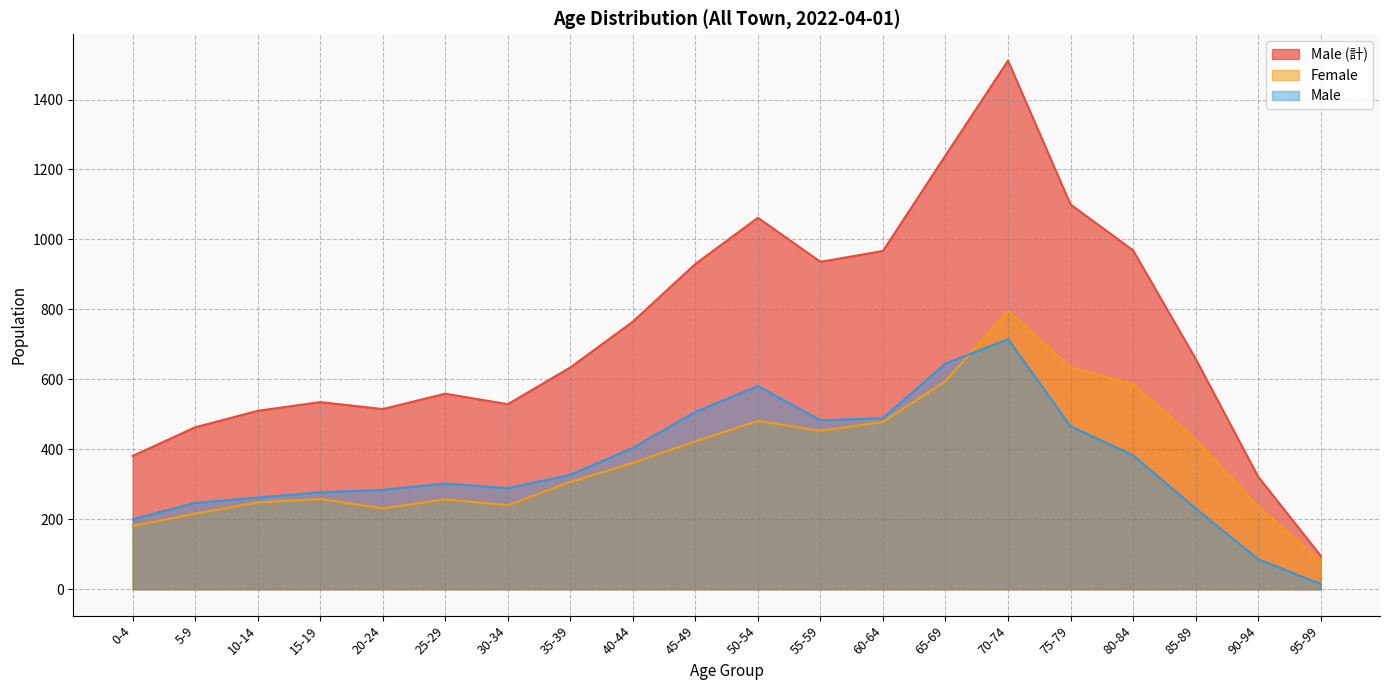

What is the maximum value shown in the chart?

1511